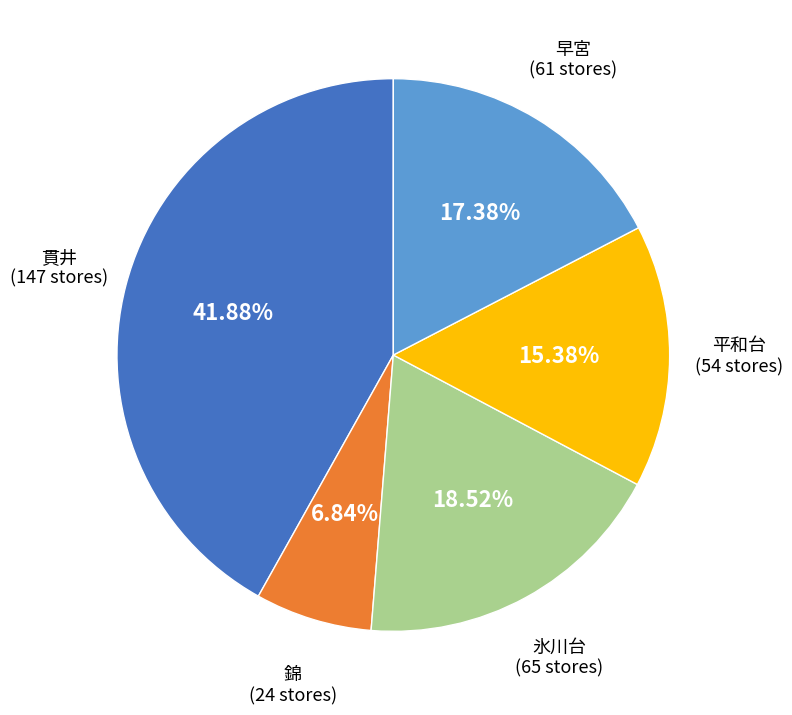

Is there any slice that represents more than half of the pie?

No